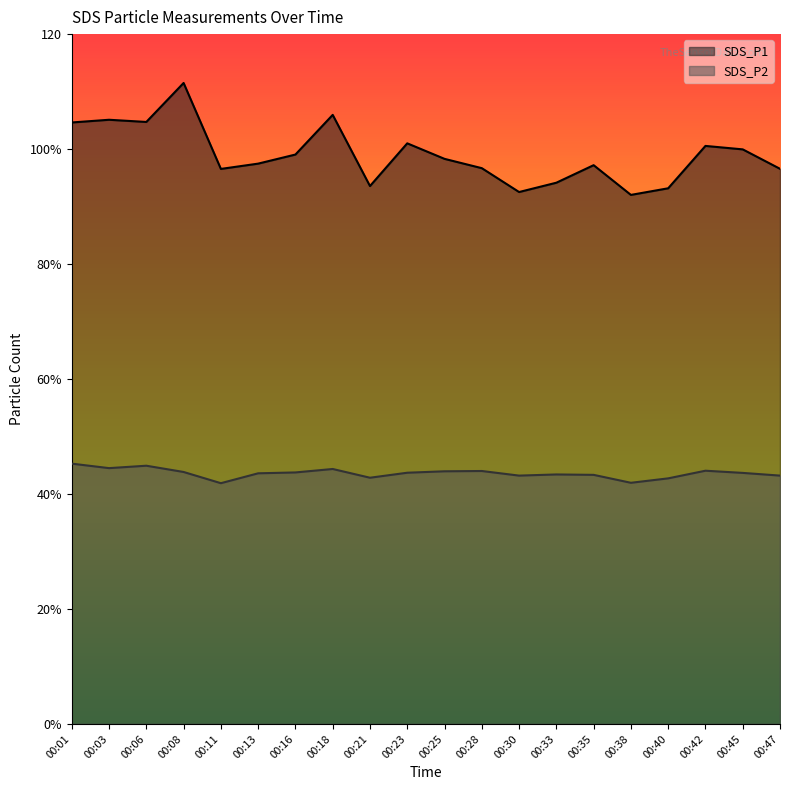

What is the lowest value of the SDS_P2 series?

41.9